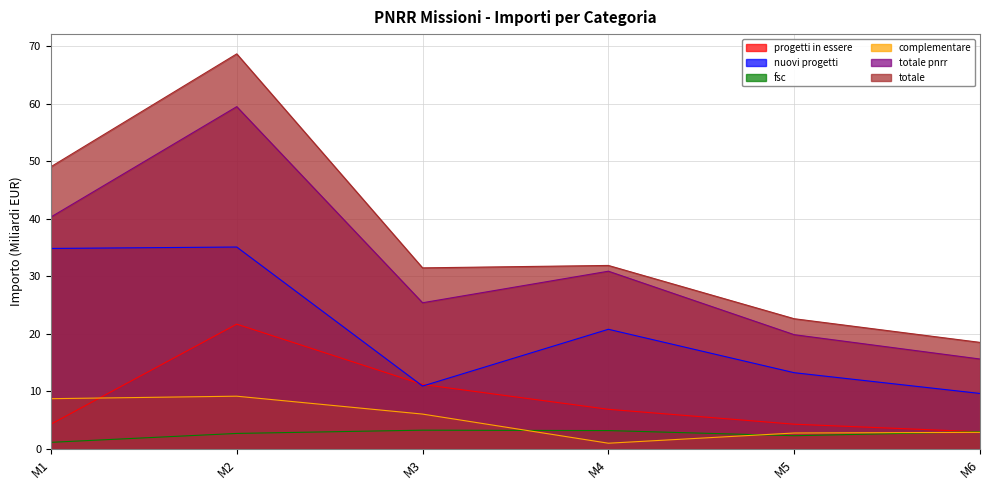

True or false: importo_totale_pnrr and importo_fsc intersect in this chart.

False